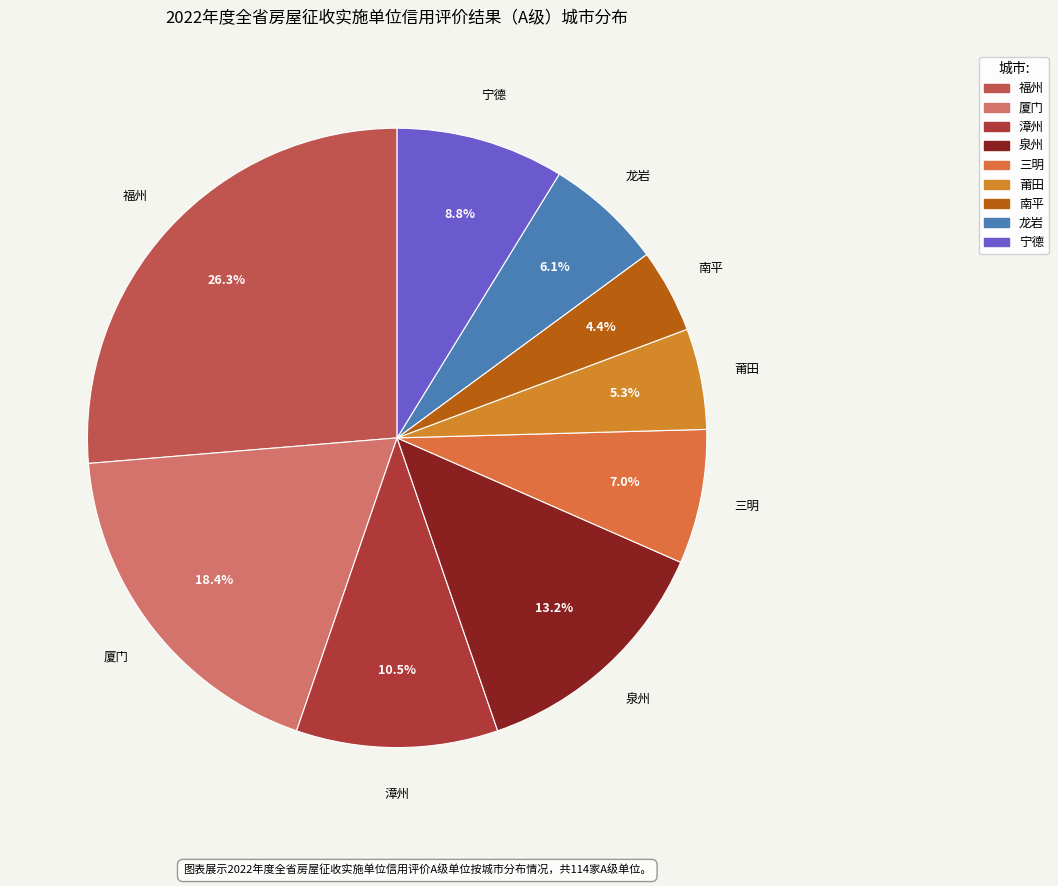

Between 厦门 and 南平, which is larger?

厦门